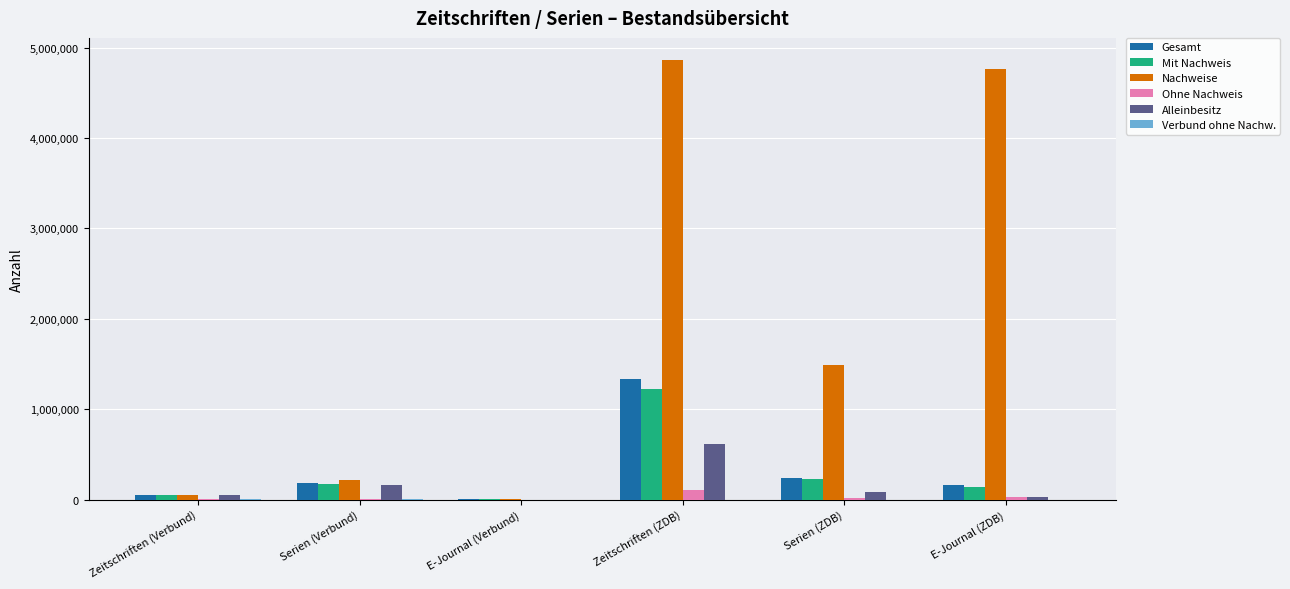

Between E-Journal (Verbund) and E-Journal (ZDB), which series saw the biggest shift?

Nachweise